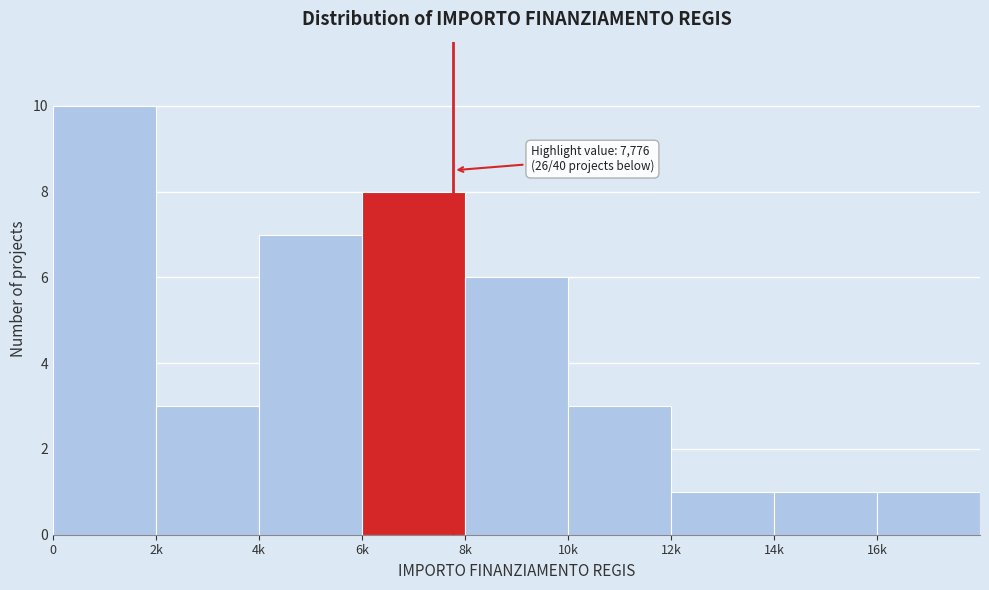

Reading left to right, transcribe all the data shown in this chart.

10	3	7	8	6	3	1	1	1